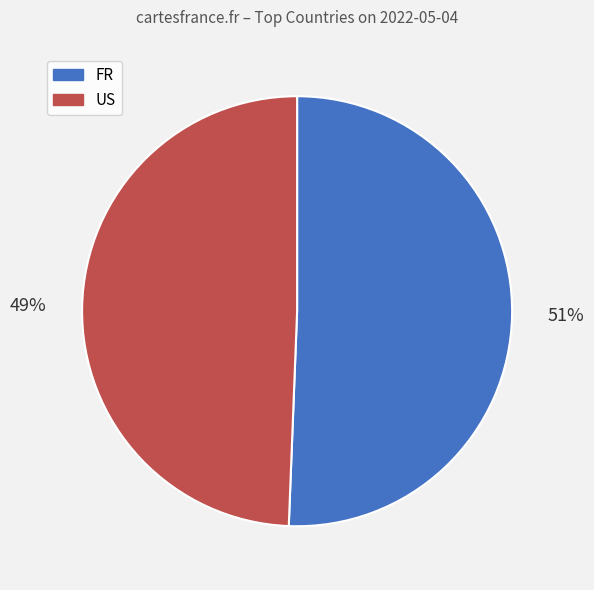

Do US and FR together represent more than half of the pie?

Yes